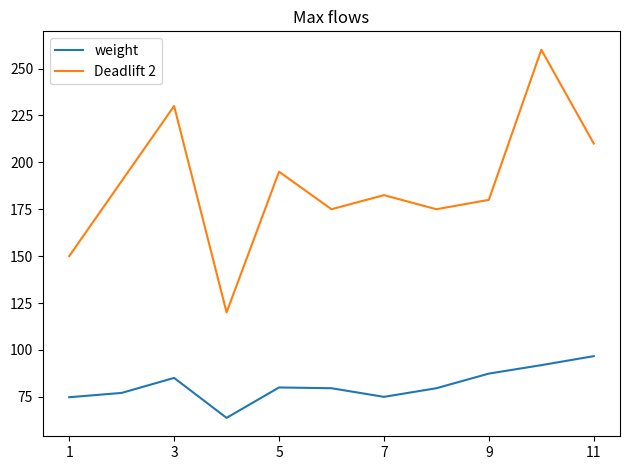

Does the chart have visible grid lines?

No